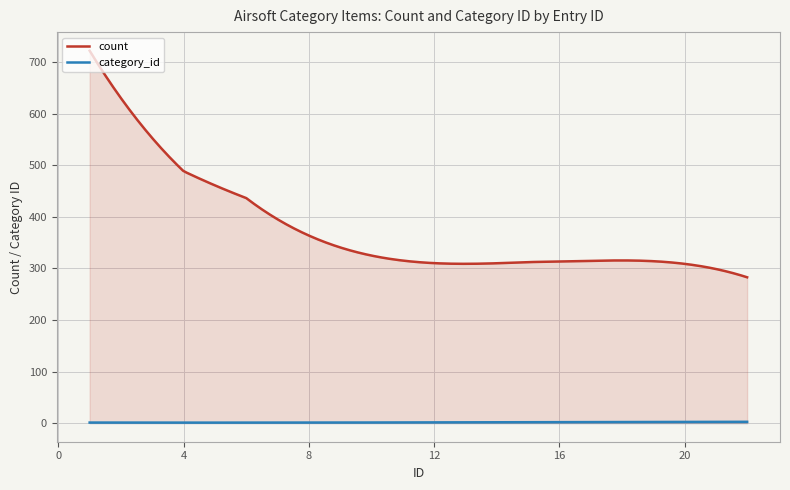

How many lines are shown in the chart?

2